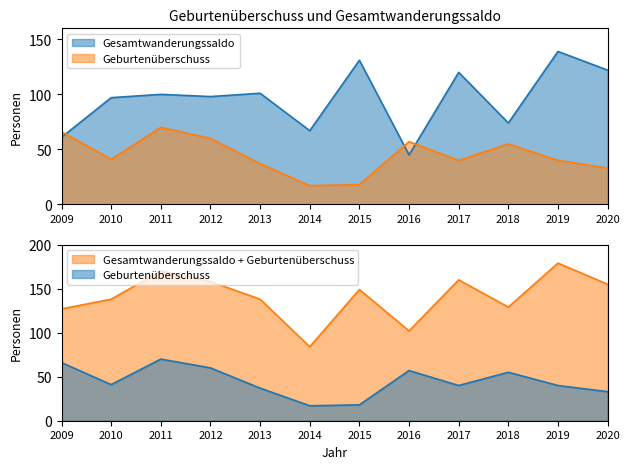

The Gesamtwanderungssaldo series shows 36 at 2011. True or false?

False